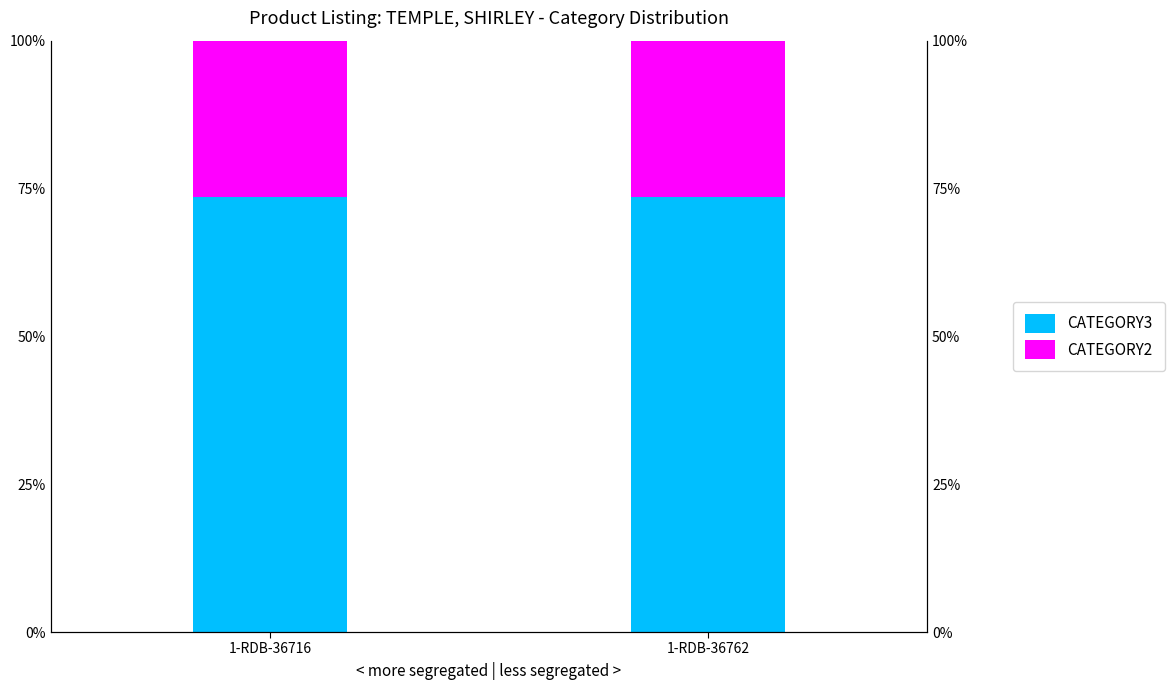

What is the total value across all series at 1-RDB-36716?

100.0